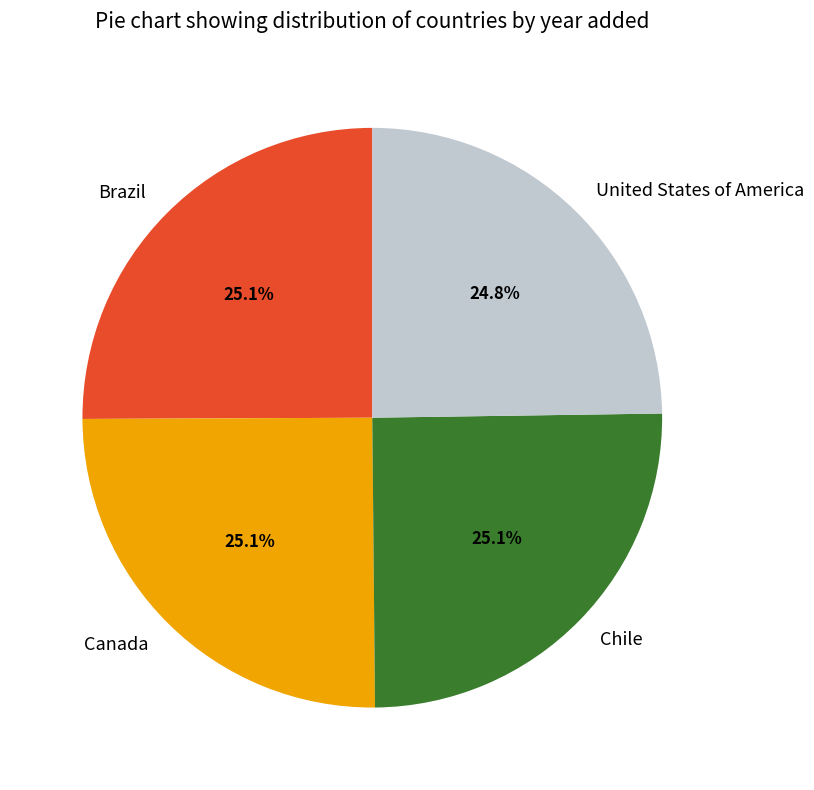

Does any single category account for the majority?

No